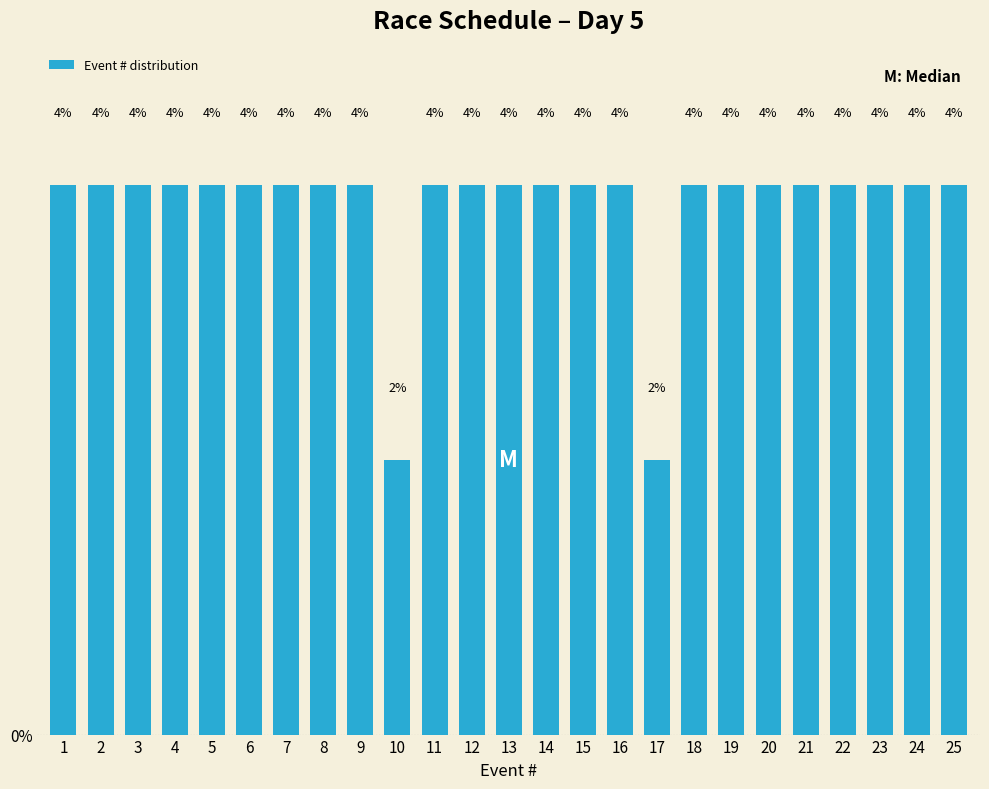

How many bars are there in total?

25